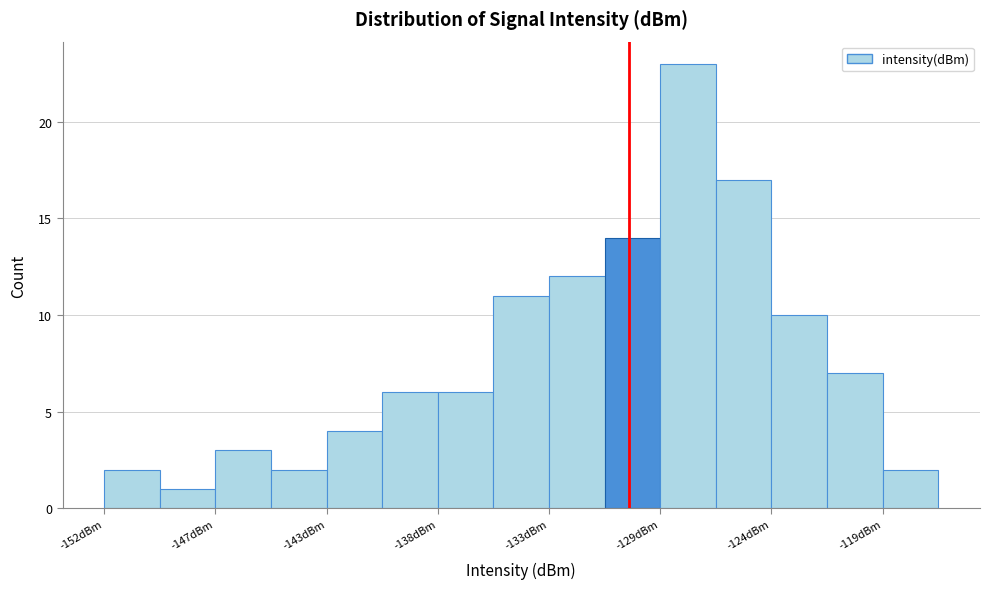

Reading left to right, list every bar in this chart as the range it spans on the x-axis followed by its height. Neither the bar edges nor the heights are printed on the chart, so give them approximately, as read against the axes.

-152.0 to -149.5: 2
-149.5 to -147.5: 1
-147.5 to -145.0: 3
-145.0 to -142.5: 2
-142.5 to -140.5: 4
-140.5 to -138.0: 6
-138.0 to -135.5: 6
-135.5 to -133.5: 11
-133.5 to -131.0: 12
-131.0 to -128.5: 14
-128.5 to -126.5: 23
-126.5 to -124.0: 17
-124.0 to -121.5: 10
-121.5 to -119.5: 7
-119.5 to -117.0: 2